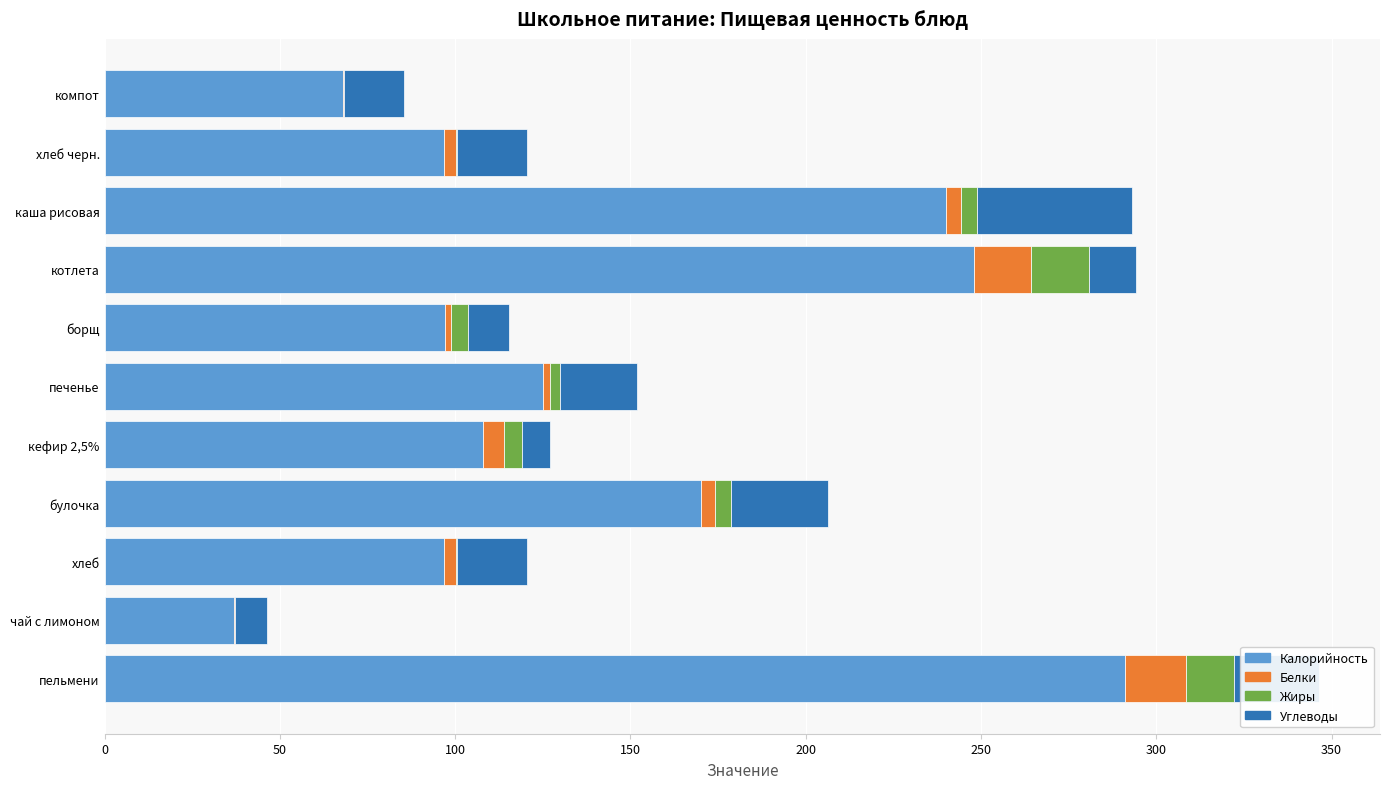

At which label does Калорийность reach its peak?

пельмени